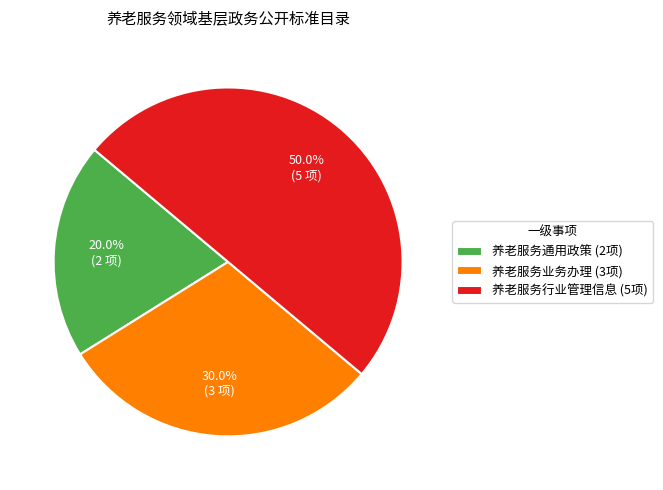

To the nearest percent, what is the difference between the largest and smallest slice percentages?

30%